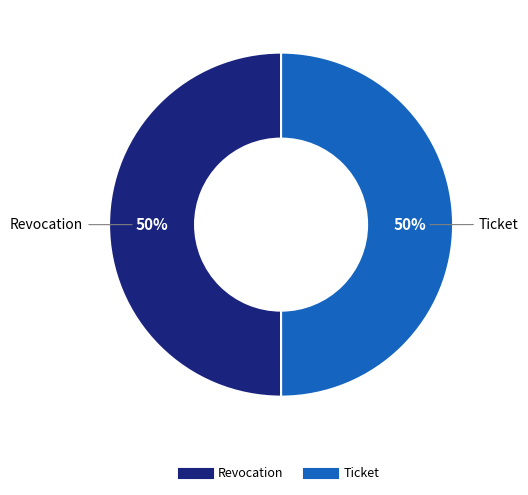

How many segments does this pie chart have?

2